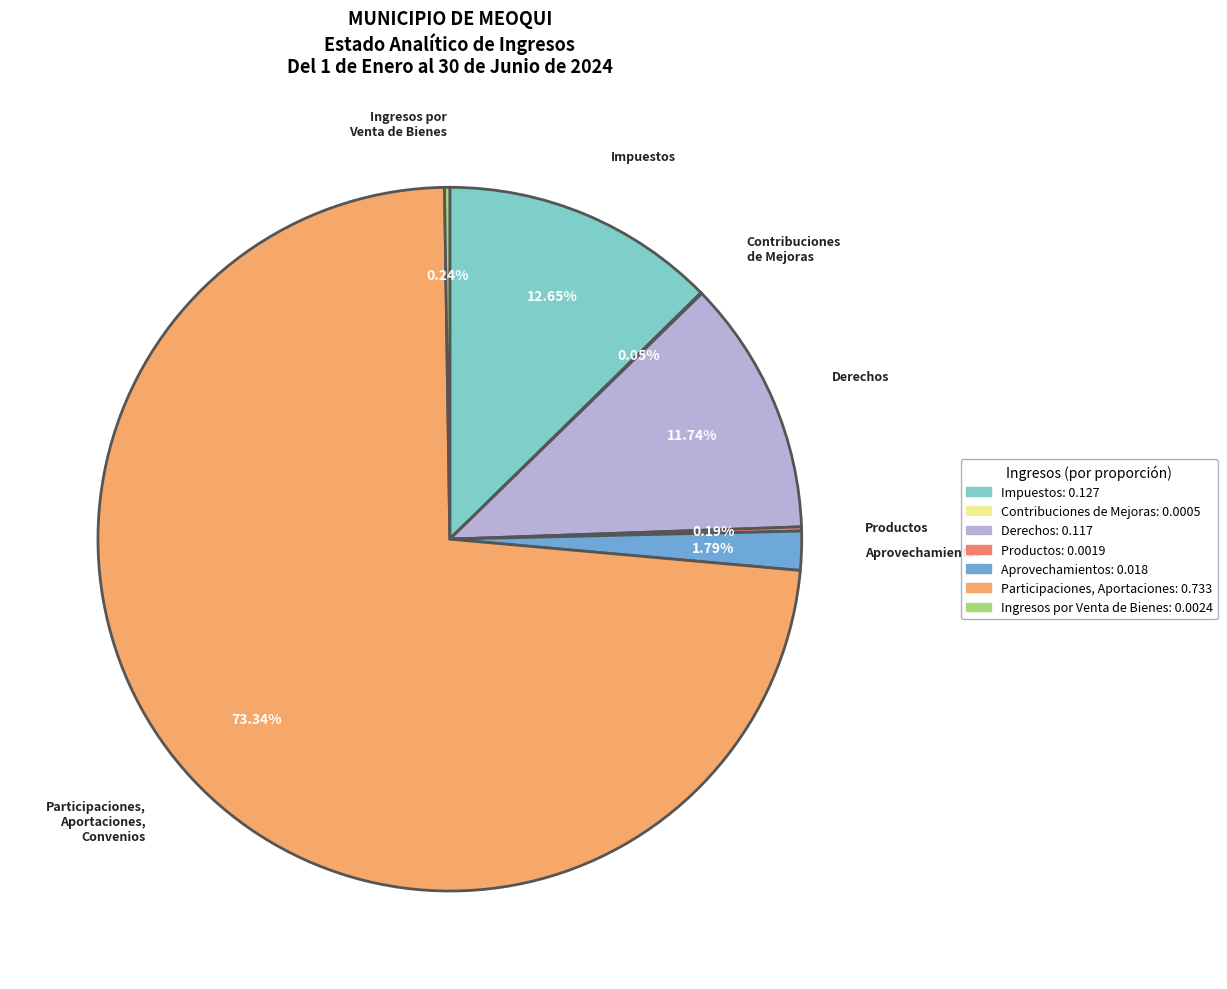

To the nearest percent, what is the average slice percentage?

14%